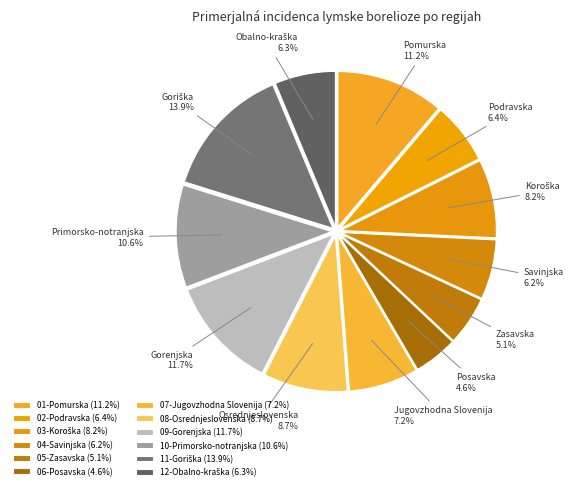

What is the total percentage of 07-Jugovzhodna Slovenija and 12-Obalno-kraška?

13.5%